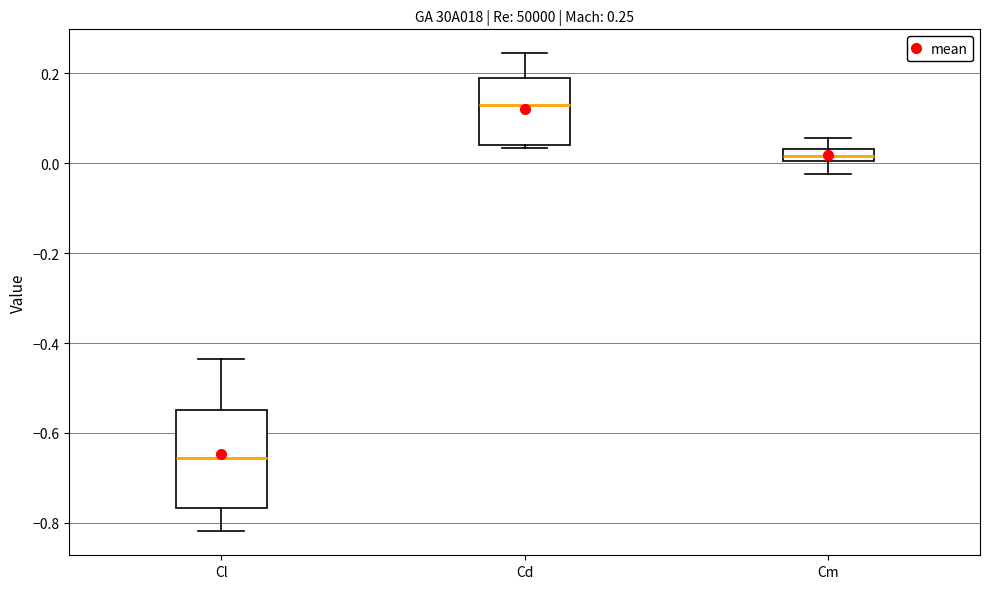

Which box's median line is the lowest?

Cl